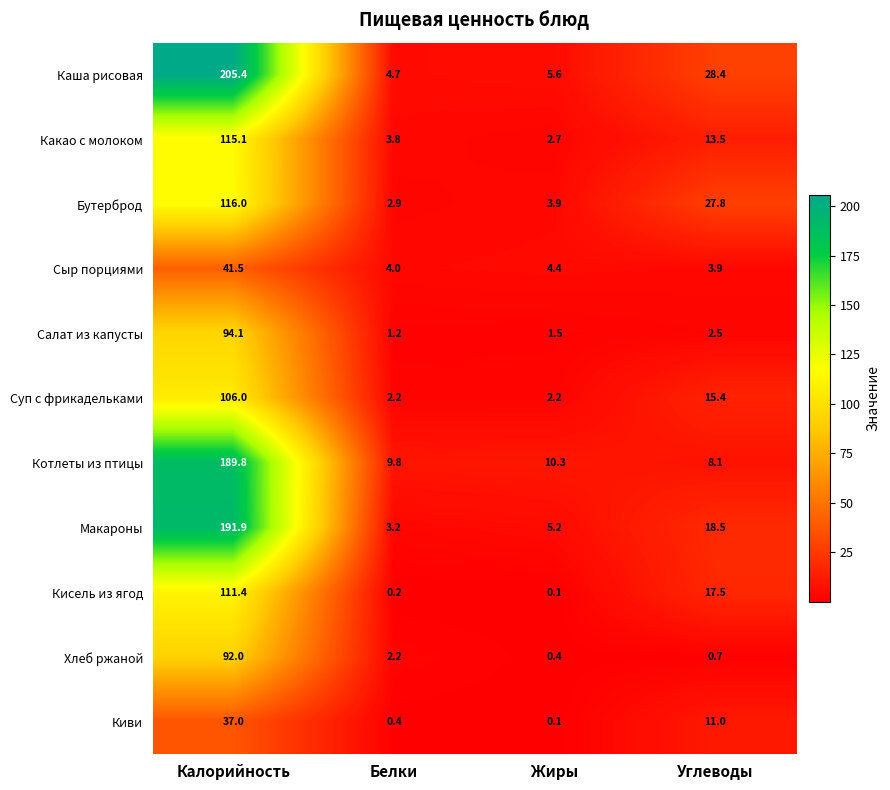

Which category has the lowest value in the Каша рисовая series?

Белки